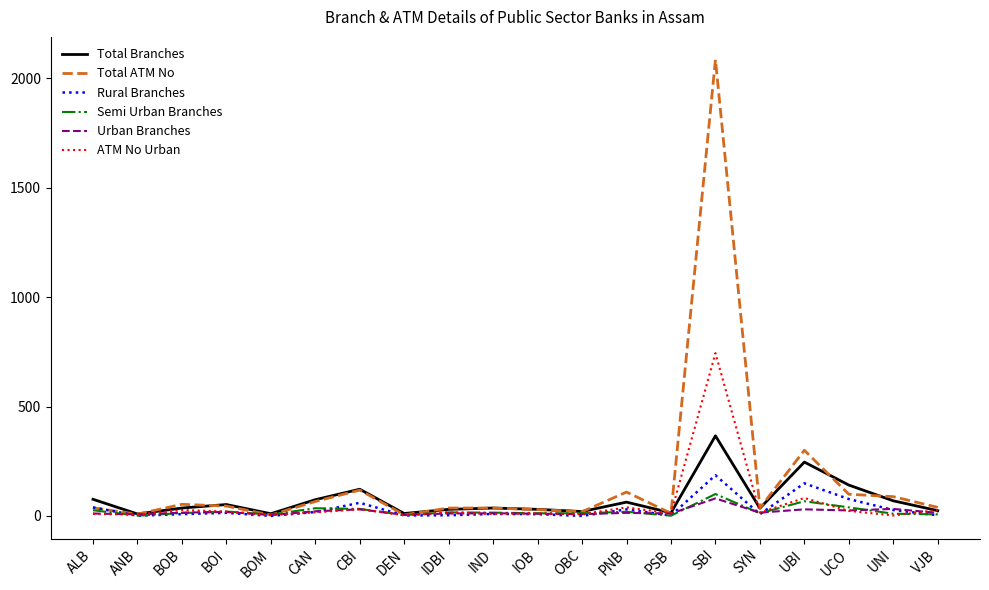

At which category is the sum across all series the highest?

SBI